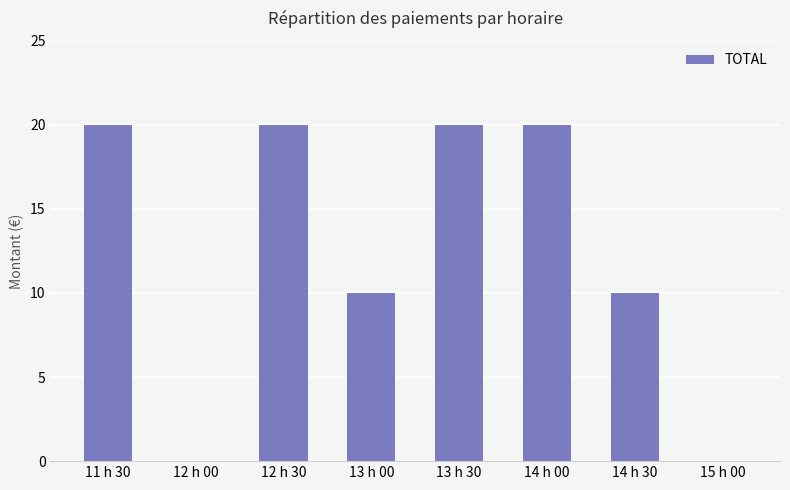

What is the sum of all values?

100